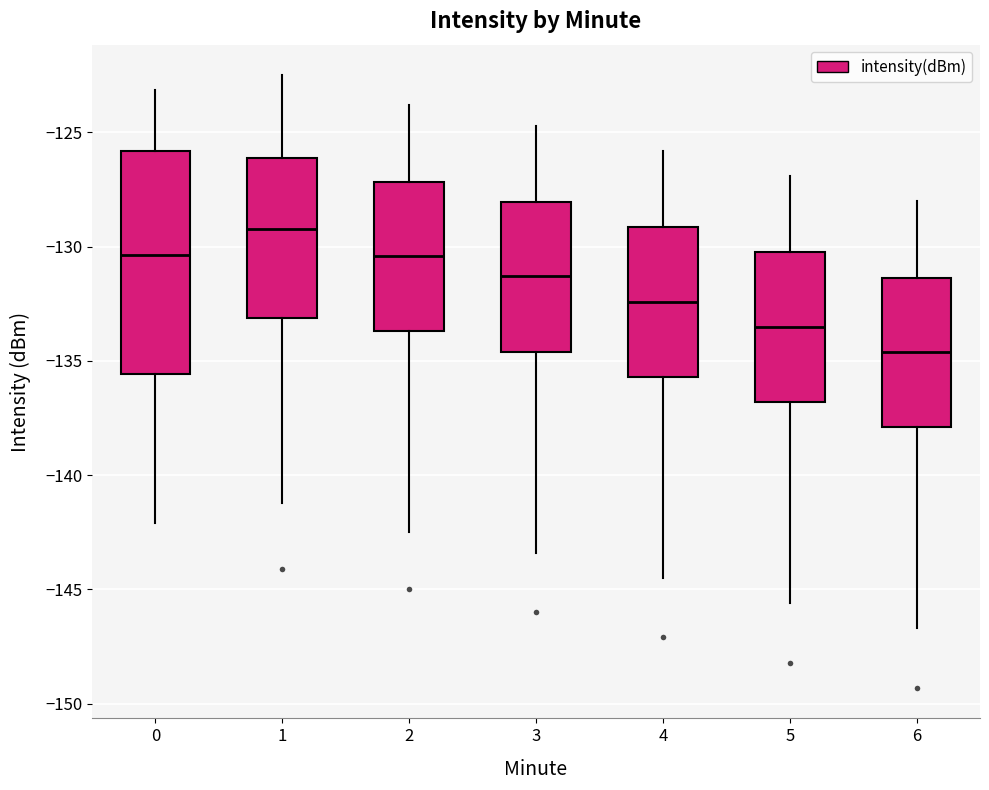

Which box's median line is the highest?

1